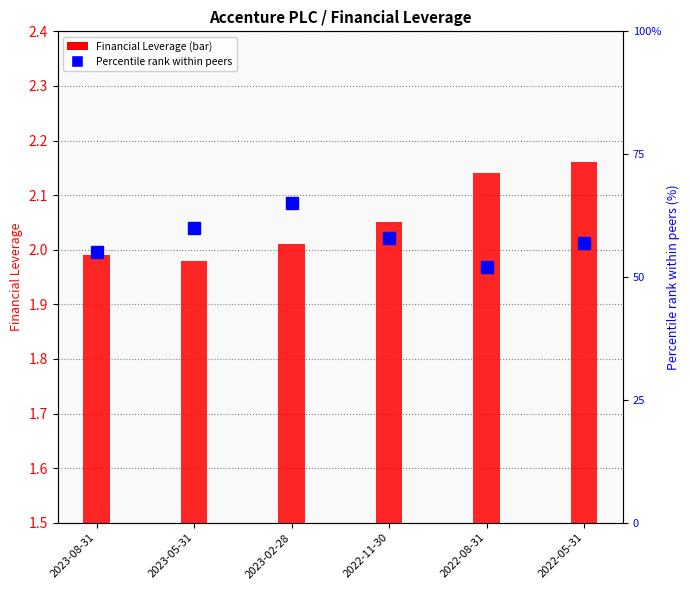

What is the minimum value shown in the chart?

2.0